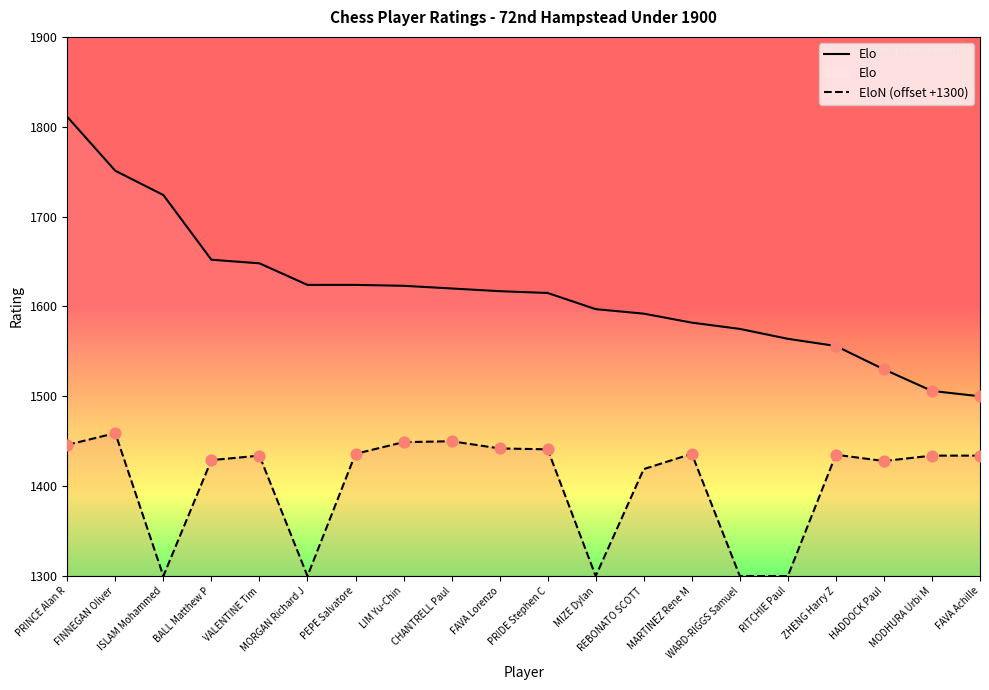

What is the total value across all series at ISLAM Mohammed?

3024